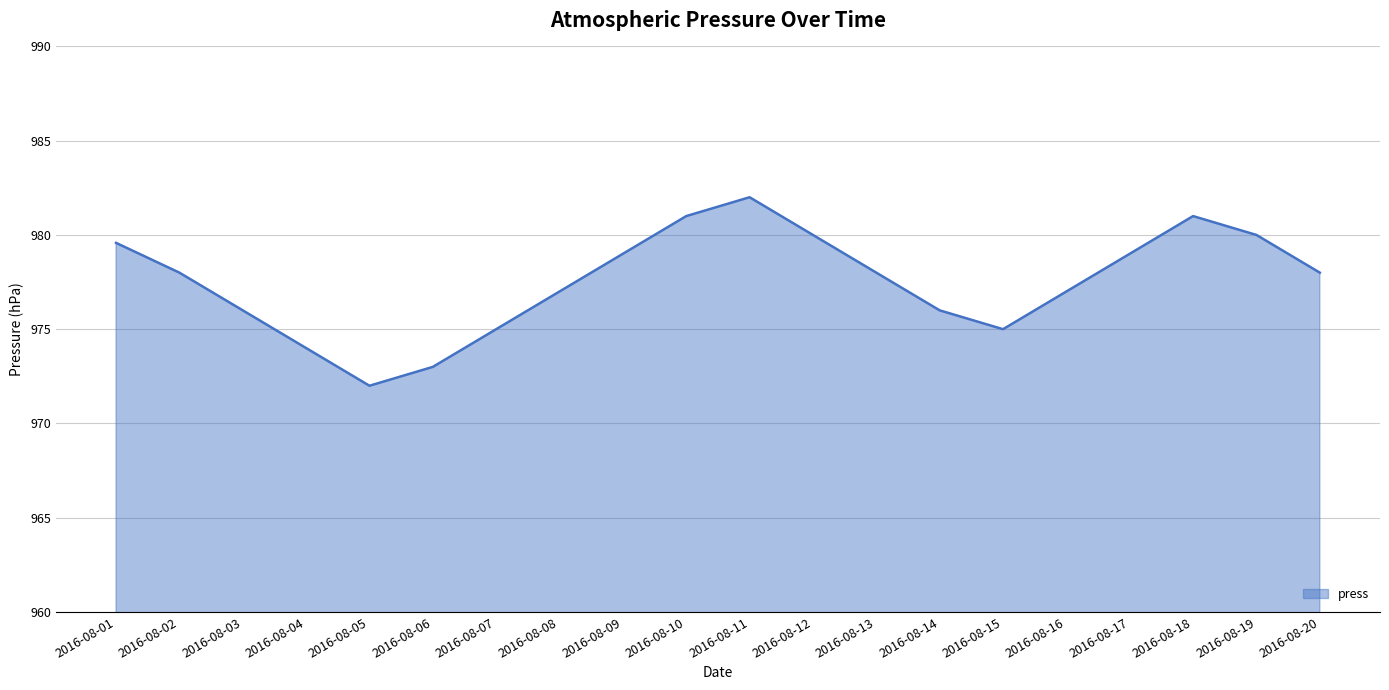

What is the difference between the maximum and minimum values?

10.0